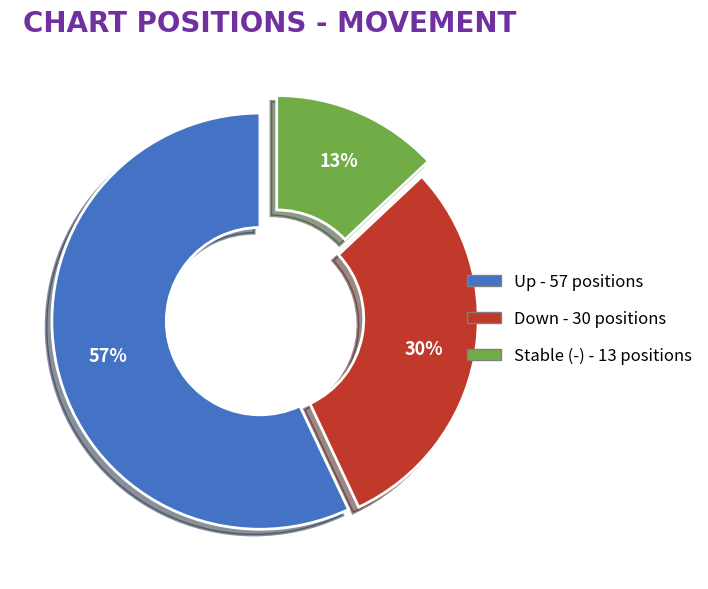

Is there a majority slice in this chart?

Yes